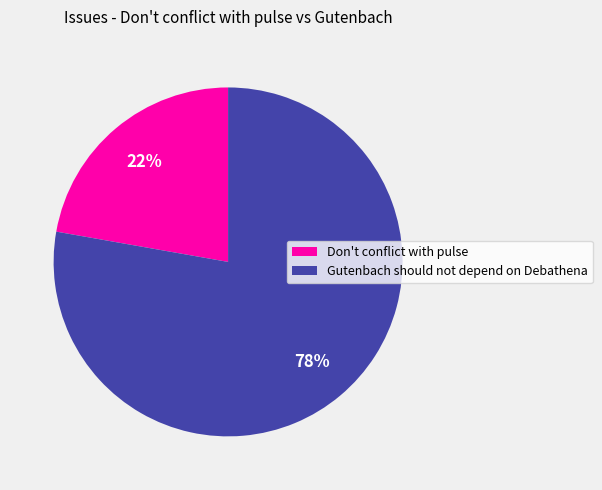

To the nearest percent, what is the average slice percentage?

50%